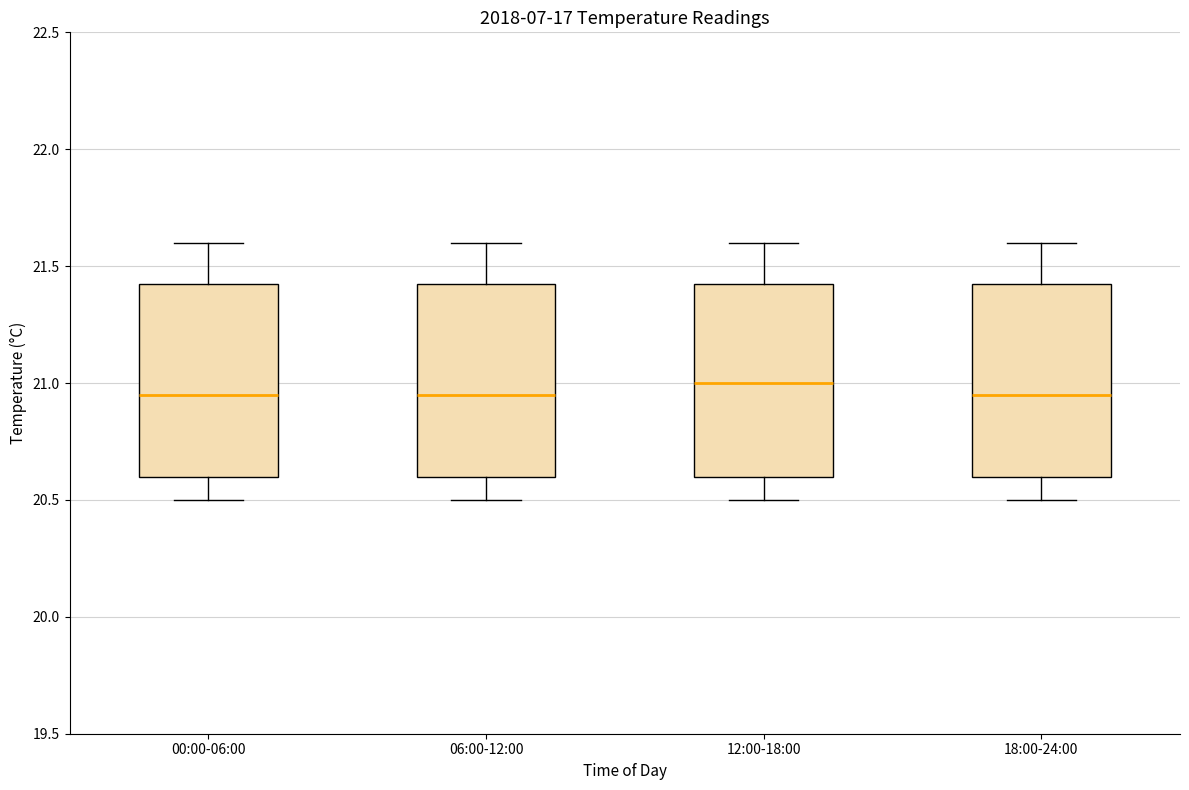

Where does the median line of the box for 06:00-12:00 sit on the y-axis? The values are not printed on the chart, so give them approximately, as read against the axis.

20.95